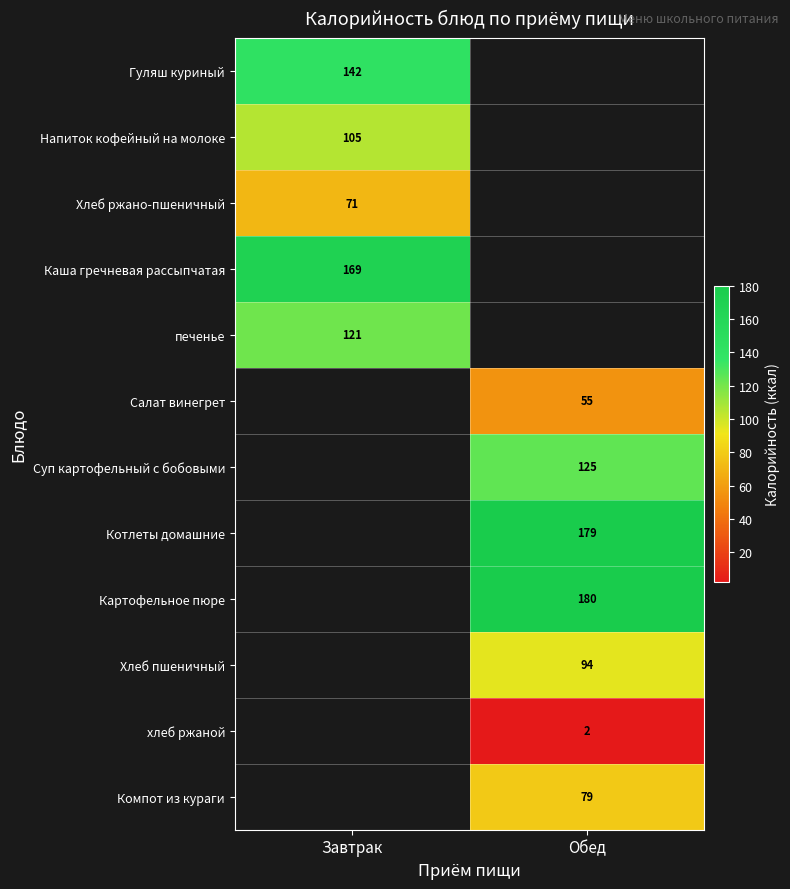

Is it true that Картофельное пюре equals 318 at Обед?

False